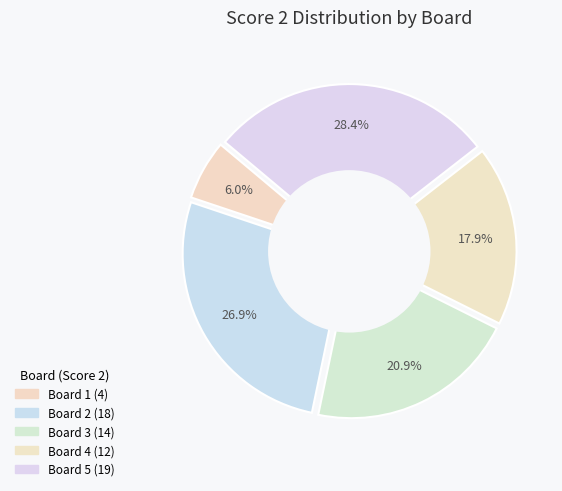

To the nearest percent, what percentage of the pie is Board 5?

28%